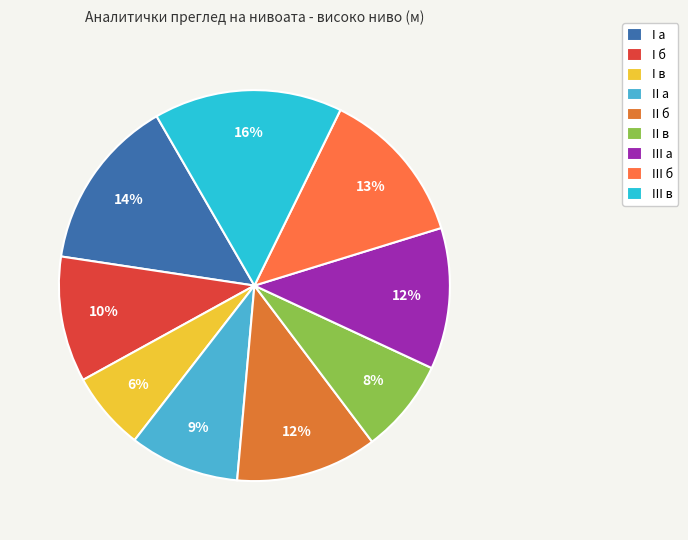

Combined, what portion of the pie is I a and II б?

26.0%